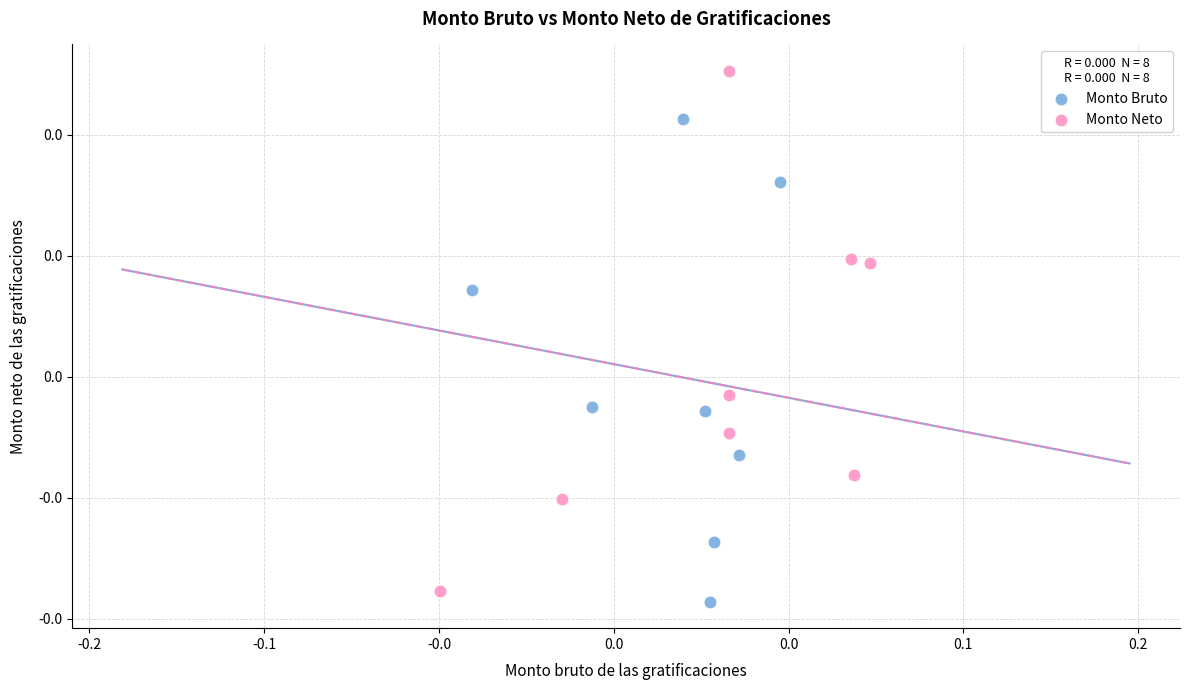

Which series contains the highest Y value?

Monto Neto